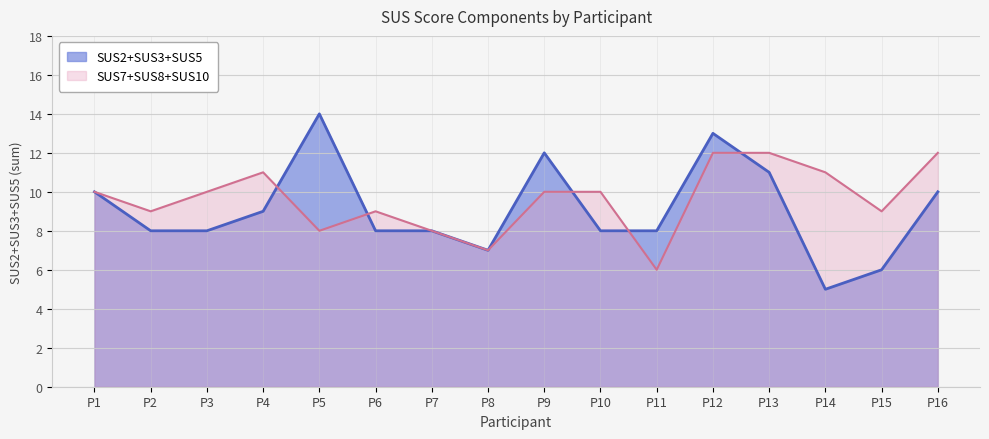

At P14, list the series in order from largest to smallest.

SUS7+SUS8+SUS10, SUS2+SUS3+SUS5